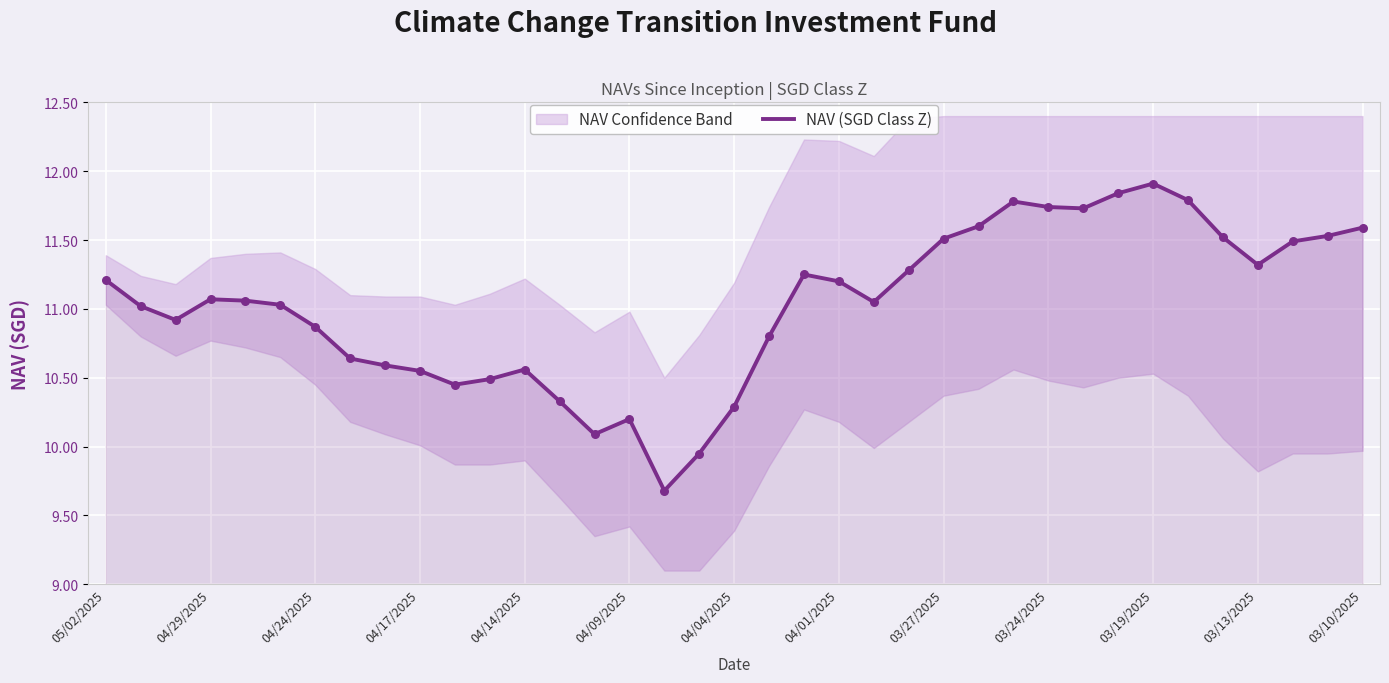

What is the change in value from 20 to 35?

+0.3